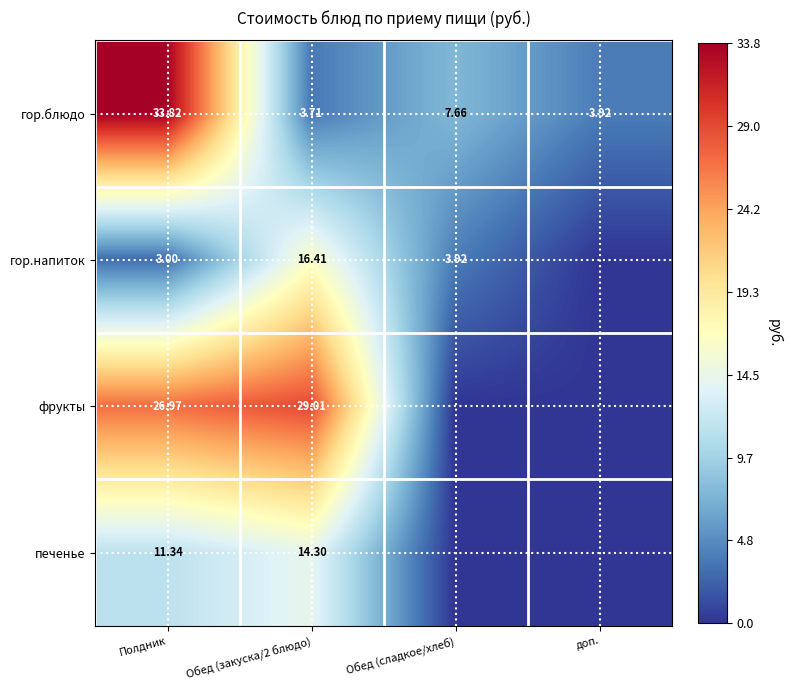

What is the sum of all фрукты values?

56.0